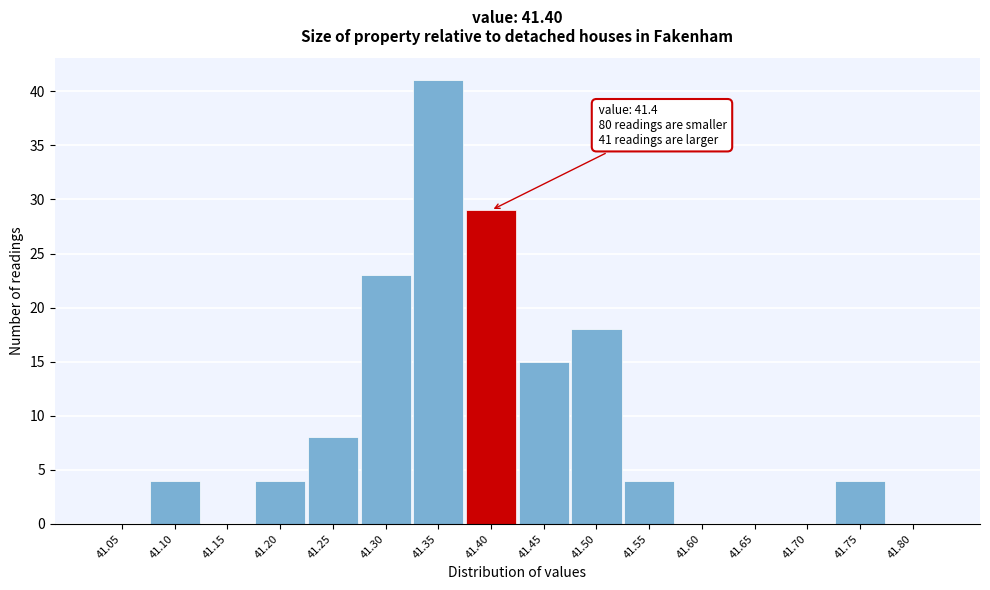

Reading right to left, list all the values displayed in this chart.

41.80=0	41.75=4	41.70=0	41.65=0	41.60=0	41.55=4	41.50=18	41.45=15	41.40=29	41.35=41	41.30=23	41.25=8	41.20=4	41.15=0	41.10=4	41.05=0